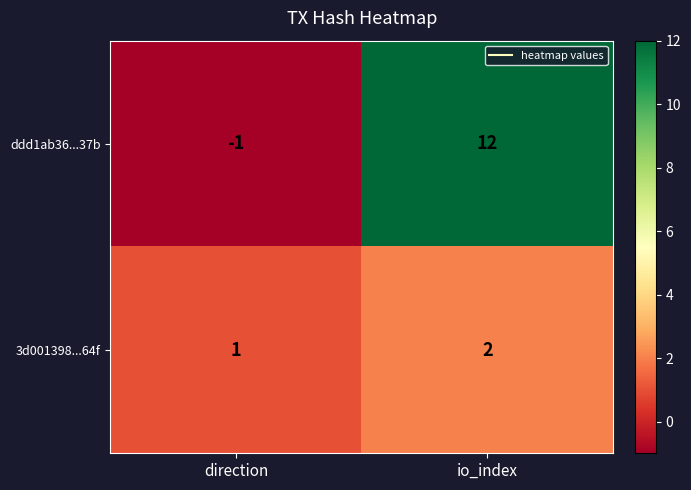

List the series in order of their peak value, highest first.

ddd1ab36...37b, 3d001398...64f